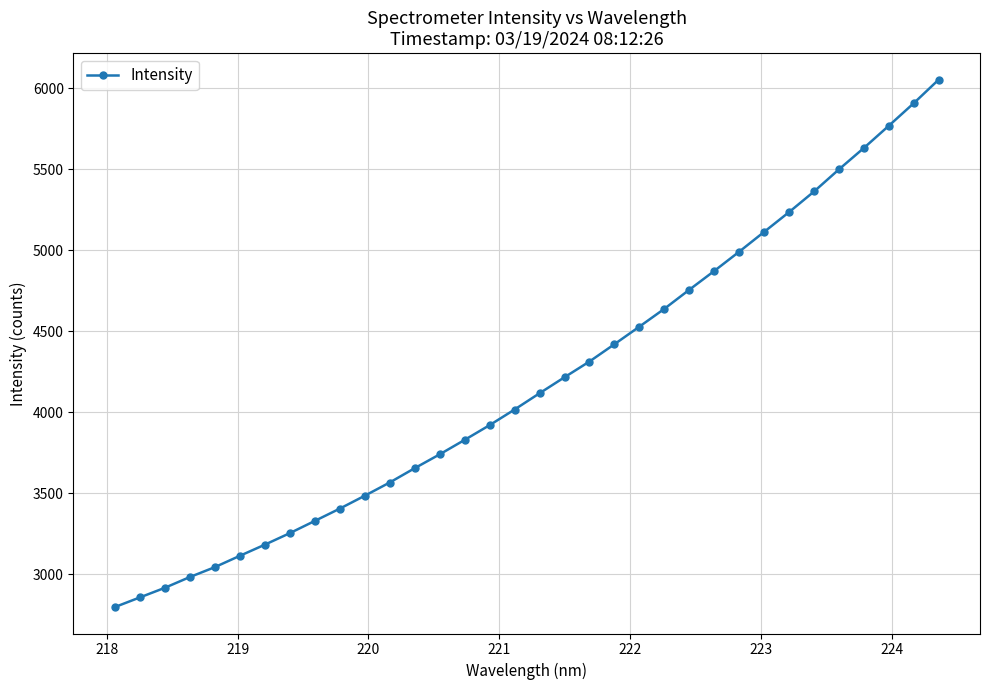

Count the number of values greater than 4115.

17